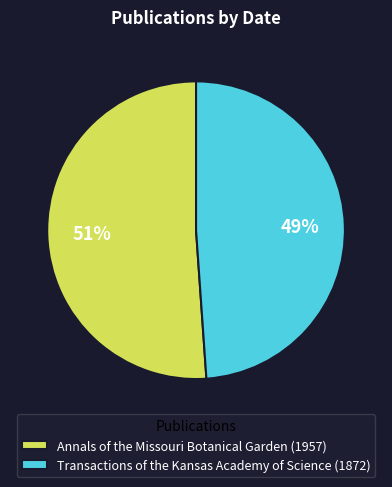

Does Transactions of the Kansas Academy of Science account for over 50% of the chart?

No